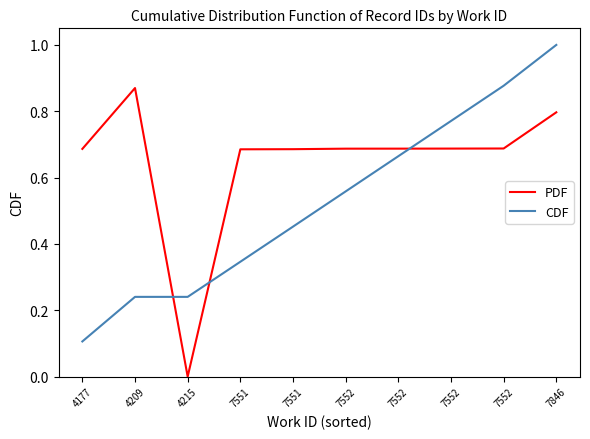

What is the value of the PDF point at the 2nd from the left?

0.9